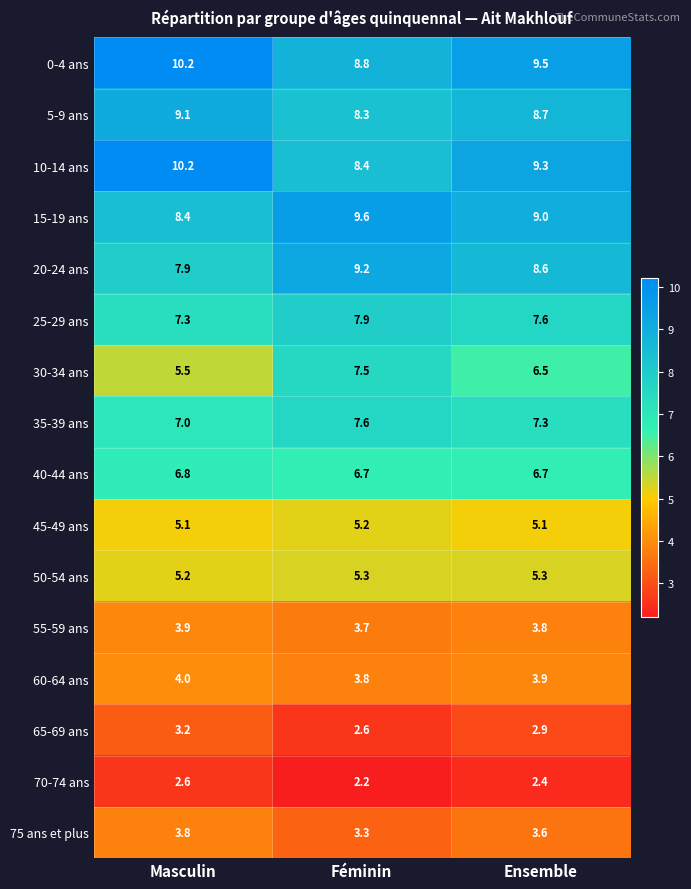

How many series are shown in this chart?

16